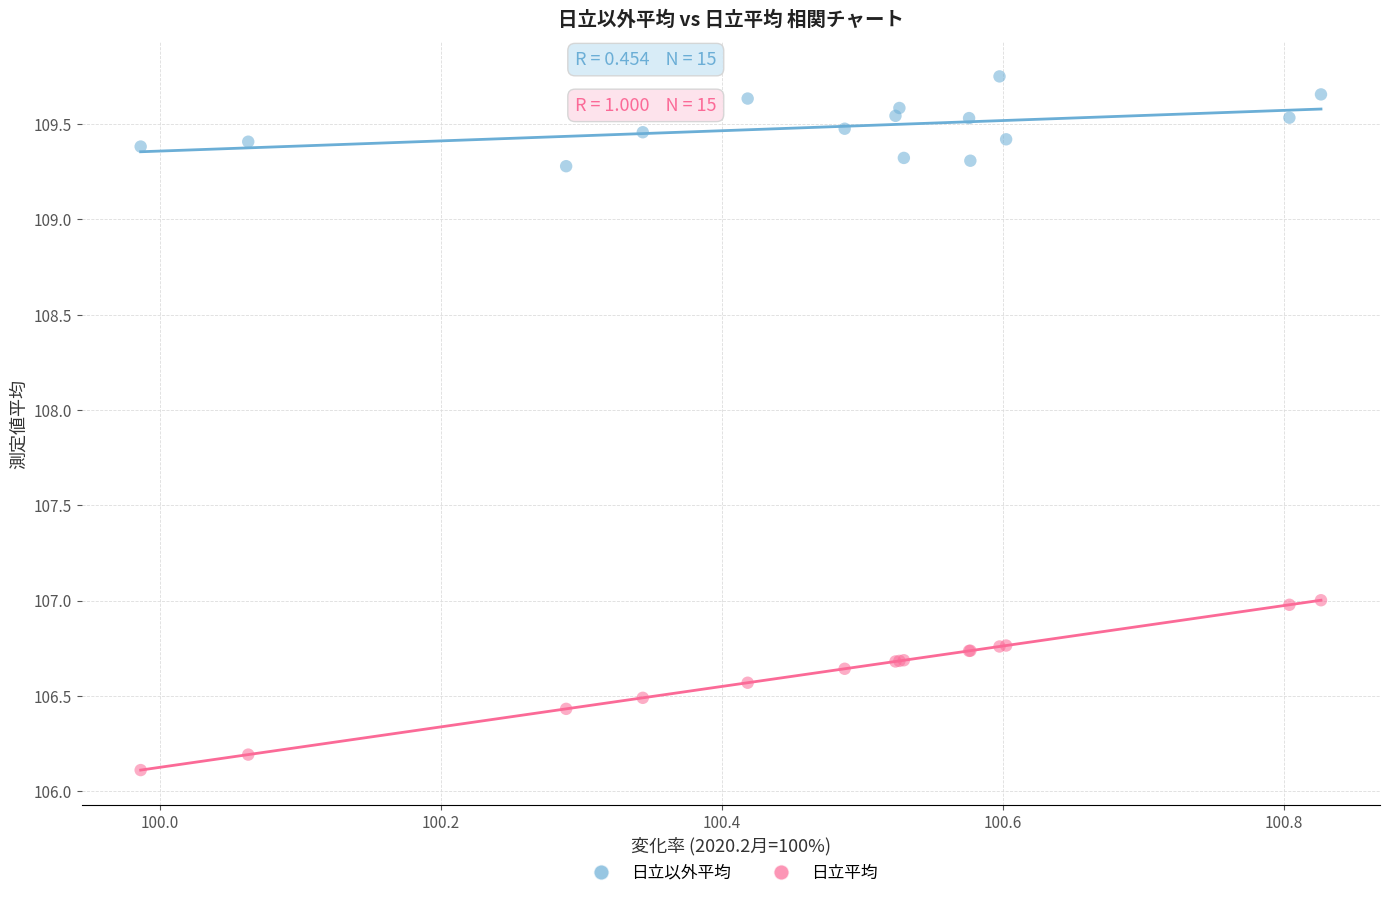

In the 日立平均 series, what Y value is closest to 106?

106.1